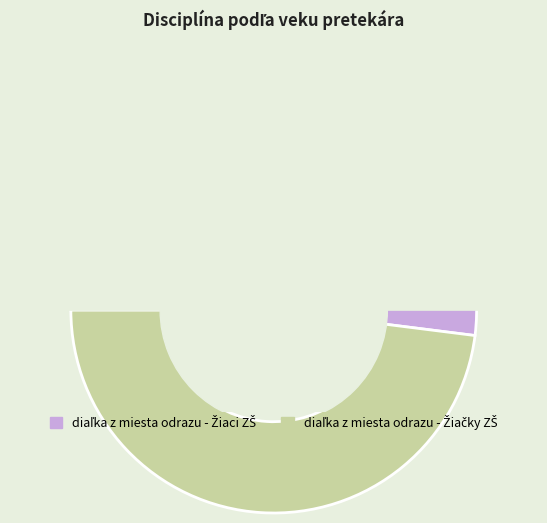

What is the total percentage of diaľka z miesta odrazu - Žiačky ZŠ and diaľka z miesta odrazu - Žiaci ZŠ?

100.0%